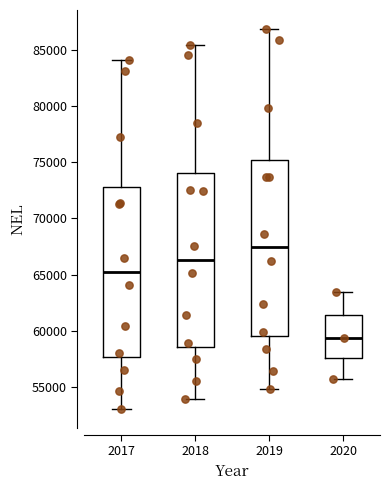

Where is the upper edge of the box at x = 2018 on the y-axis? The values are not printed on the chart, so give them approximately, as read against the axis.

74000